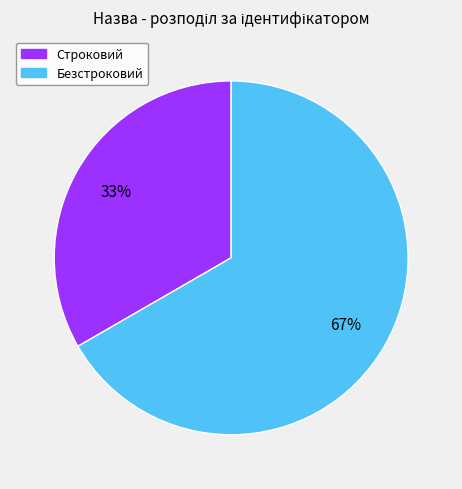

Between Строковий and Безстроковий, which is larger?

Безстроковий